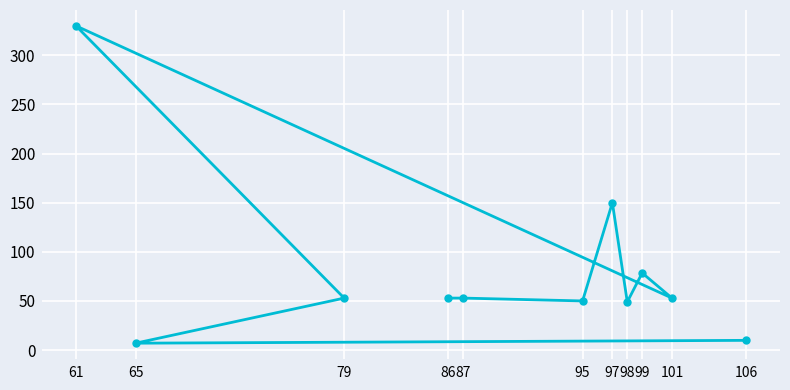

What is the value of the 7th point from the left?

150.0